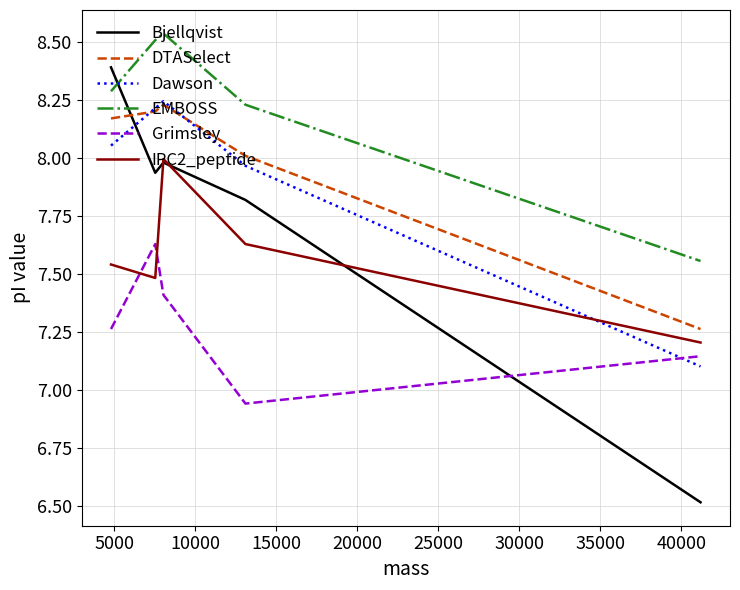

What is the smallest value displayed?

6.5